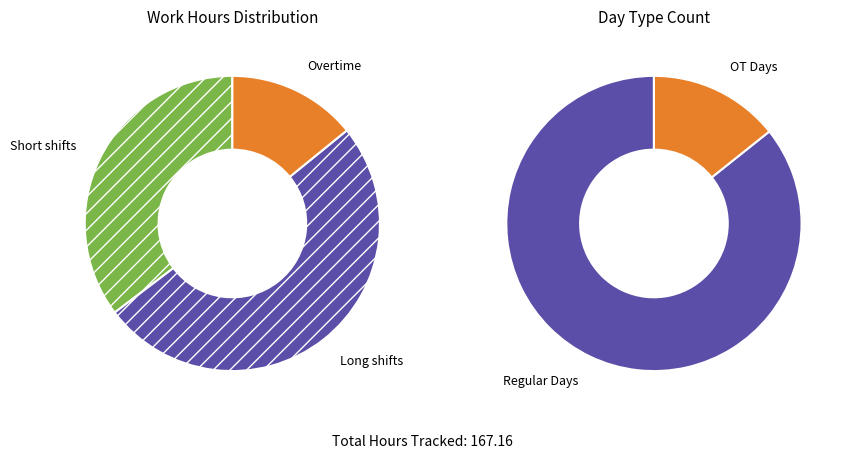

What is the difference between the highest and lowest values at 3?

11.1